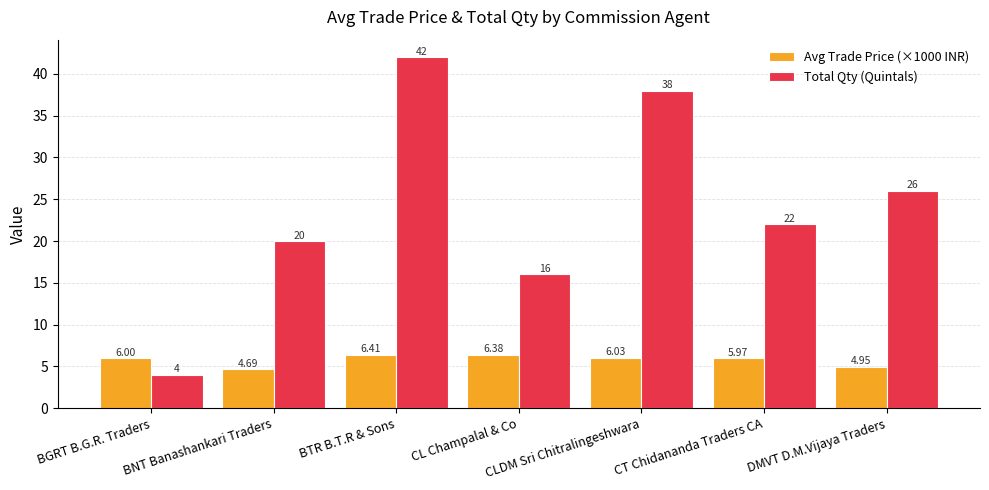

Is the value of Total Qty (Quintals) at BGRT B.G.R. Traders greater than the value of Avg Trade Price (×1000 INR) at BNT Banashankari Traders?

No